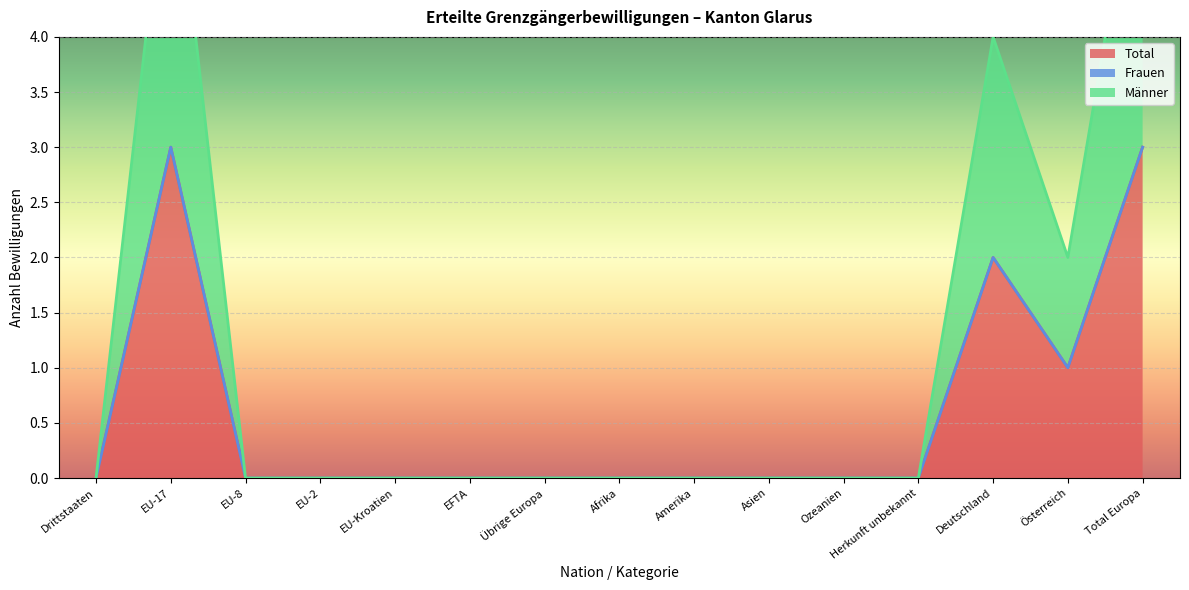

Does the chart display data point markers on the line(s)?

No